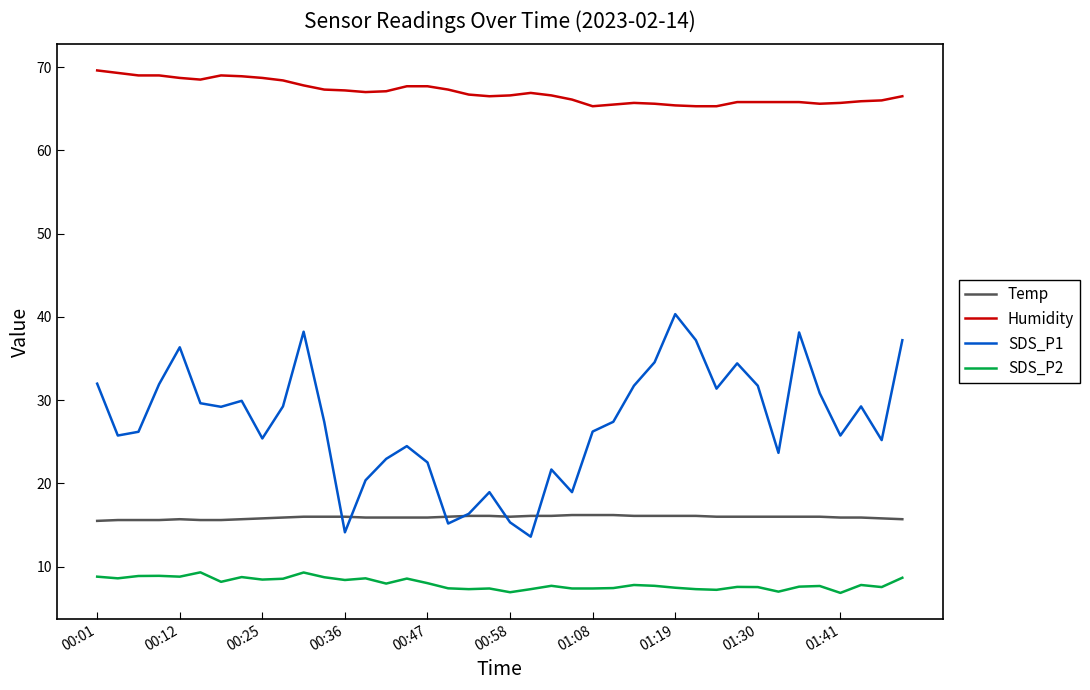

Which series has the largest range (max minus min)?

SDS_P1